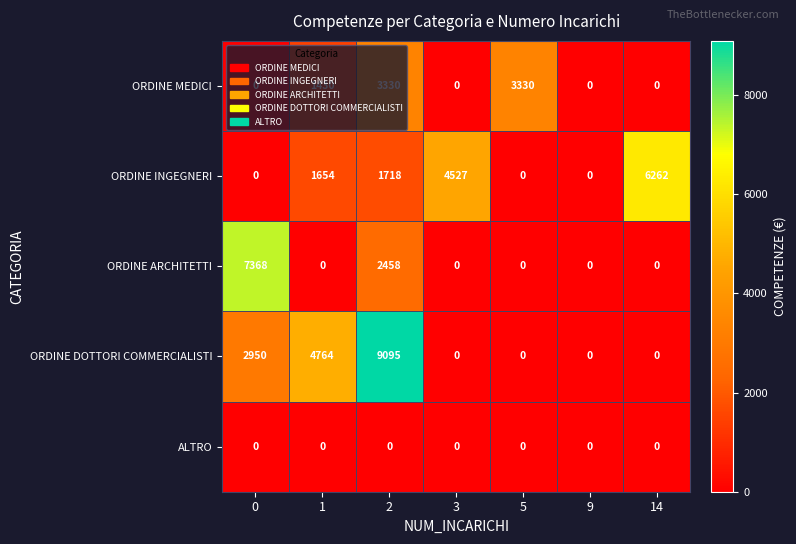

The value of ORDINE DOTTORI COMMERCIALISTI at 1 is 4764. True or false?

True